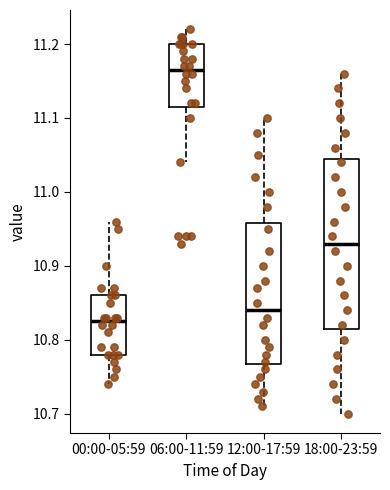

Which box has the highest median line?

06:00-11:59